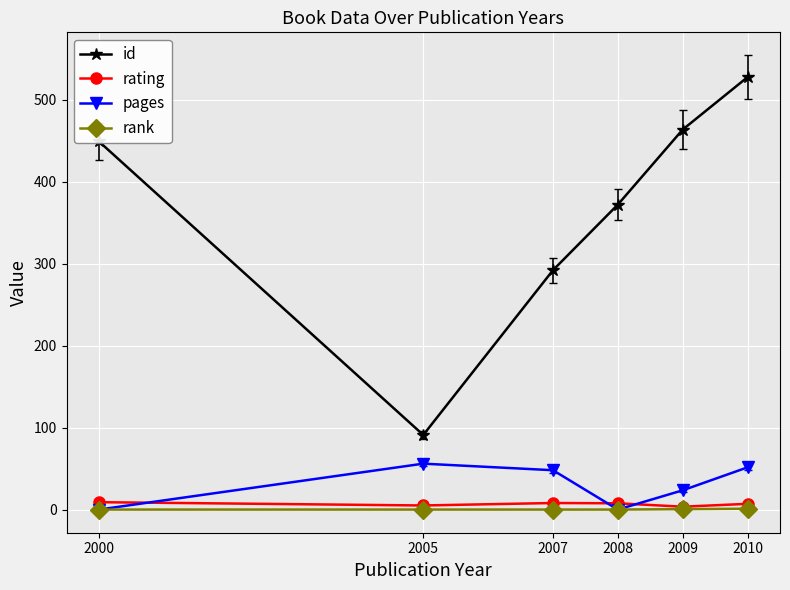

Which category has the highest value across all series?

2010